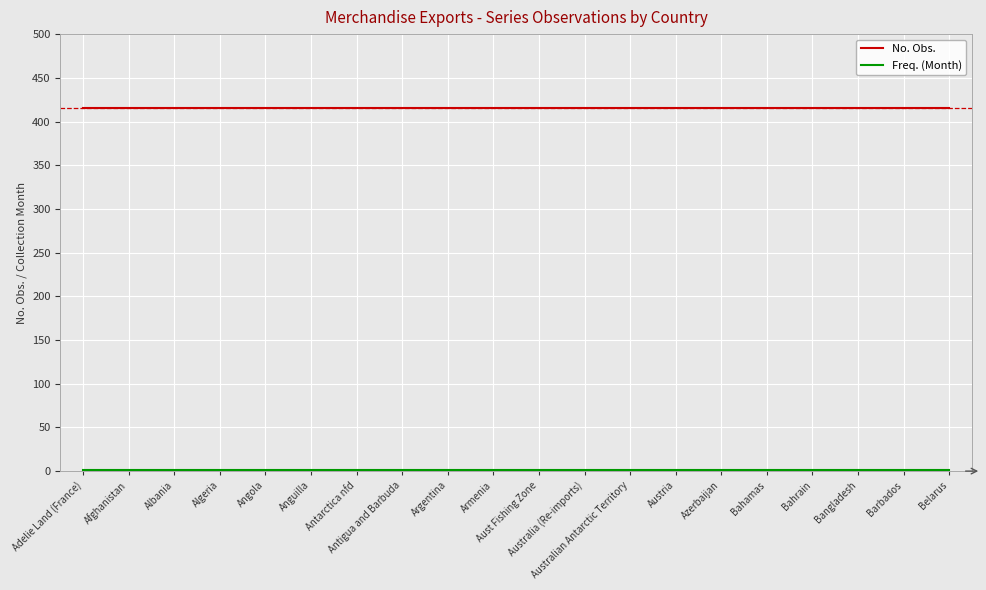

What is the greatest value displayed?

415